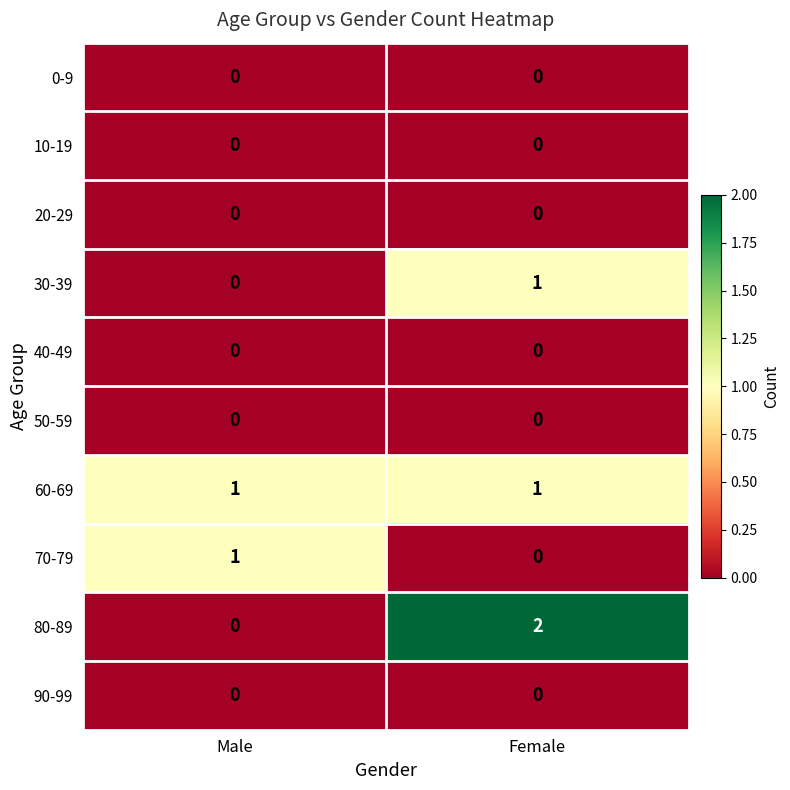

At which label does 70-79 reach its peak?

Male